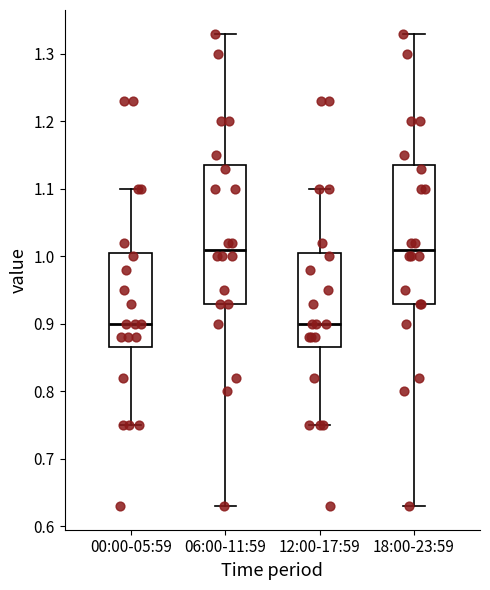

Where is the upper edge of the box for 18:00-23:59 on the y-axis? The values are not printed on the chart, so give them approximately, as read against the axis.

1.14